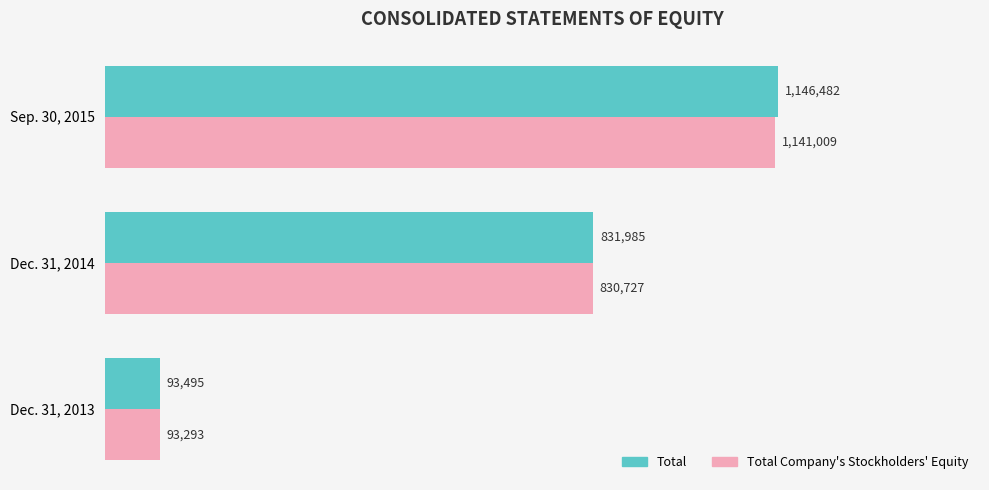

Are the bars horizontal?

Yes